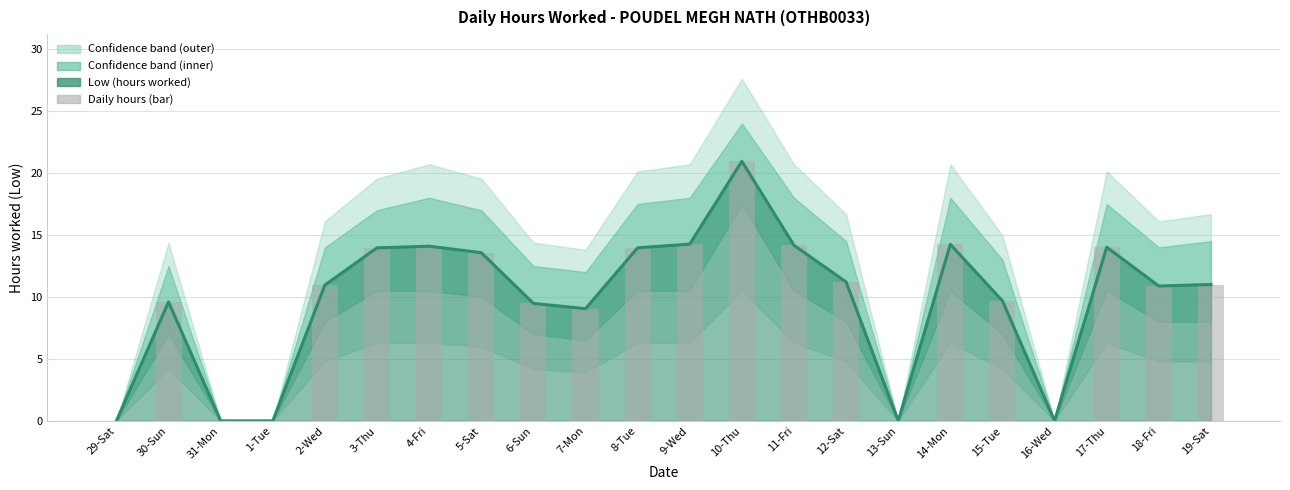

Reading left to right, list all the values displayed in this chart.

0.0	9.6	0.0	0.0	11.0	14.0	14.1	13.6	9.5	9.1	14.0	14.3	20.9	14.2	11.2	0.0	14.2	9.7	0.0	14.0	10.9	11.0